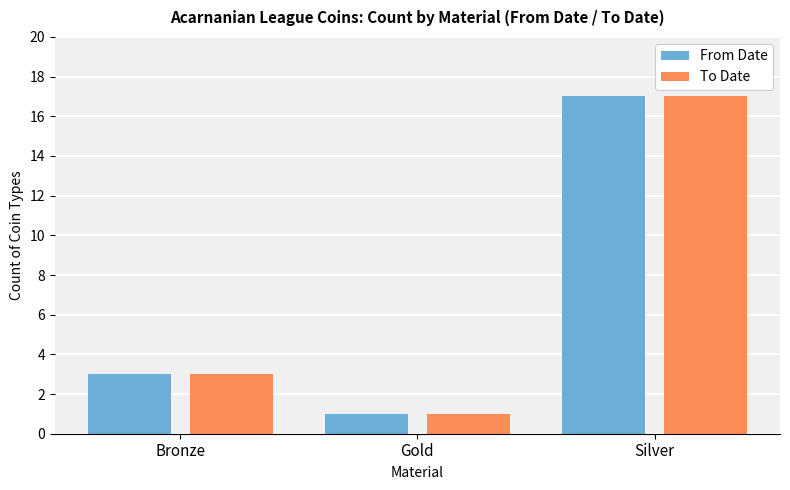

What is the label of the 3rd bar from the right?

Bronze